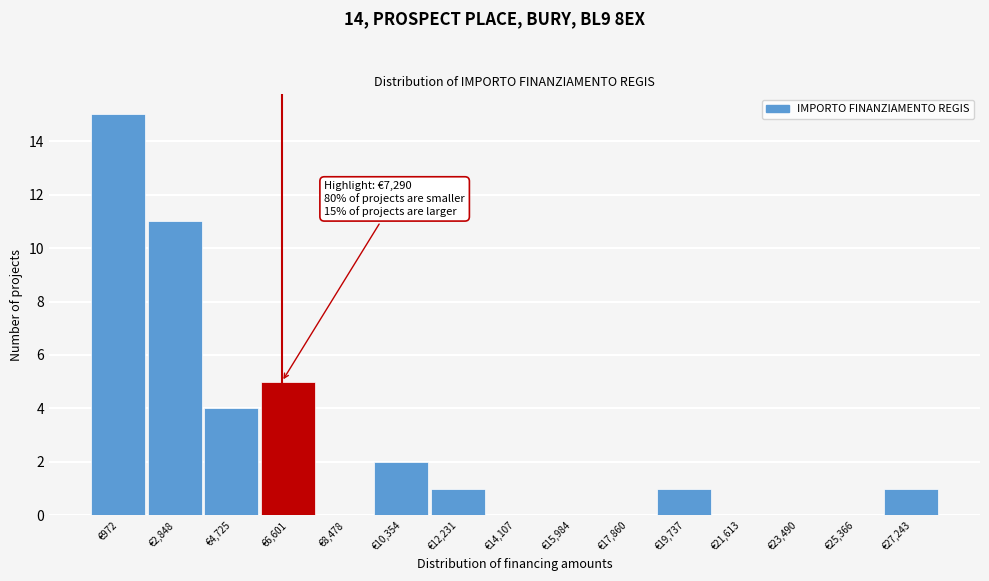

Reading right to left, transcribe all the data shown in this chart.

€27,243=1	€25,366=0	€23,490=0	€21,613=0	€19,737=1	€17,860=0	€15,984=0	€14,107=0	€12,231=1	€10,354=2	€8,478=0	€6,601=5	€4,725=4	€2,848=11	€972=15